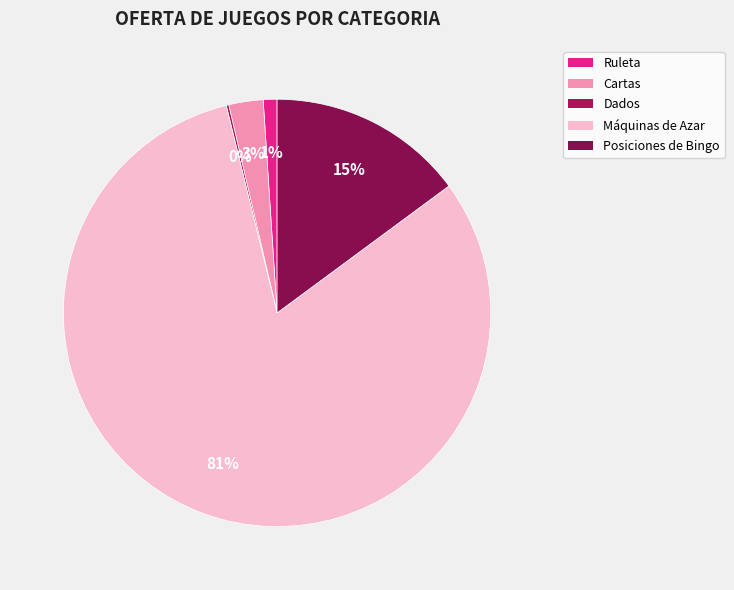

Combined, do Dados and Ruleta account for over 50%?

No